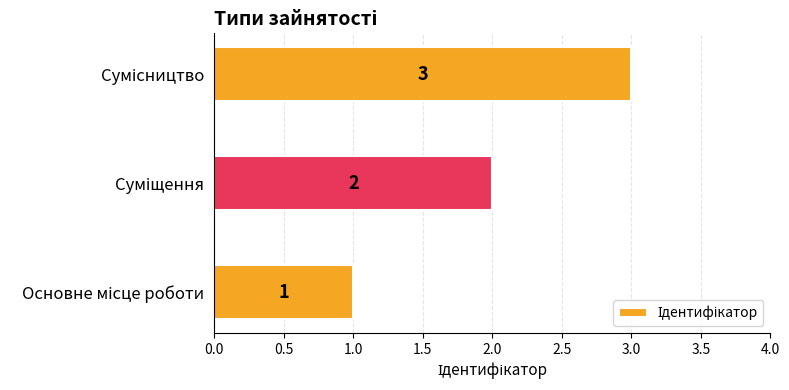

What is the greatest value displayed?

3